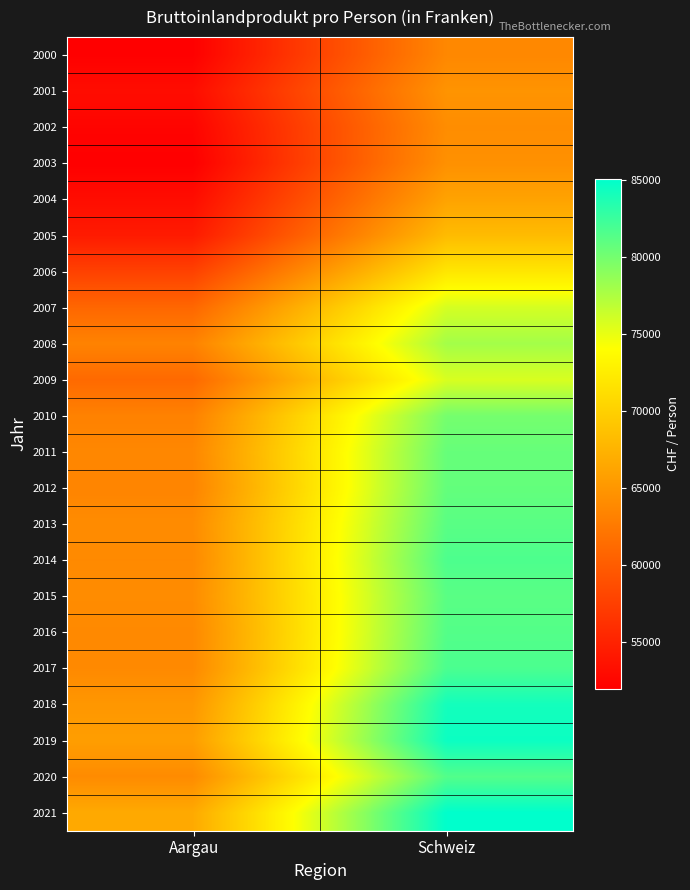

List the series in order of their peak value, highest first.

2021, 2019, 2018, 2017, 2014, 2020, 2016, 2013, 2015, 2012, 2011, 2010, 2008, 2007, 2009, 2006, 2005, 2004, 2001, 2003, 2002, 2000